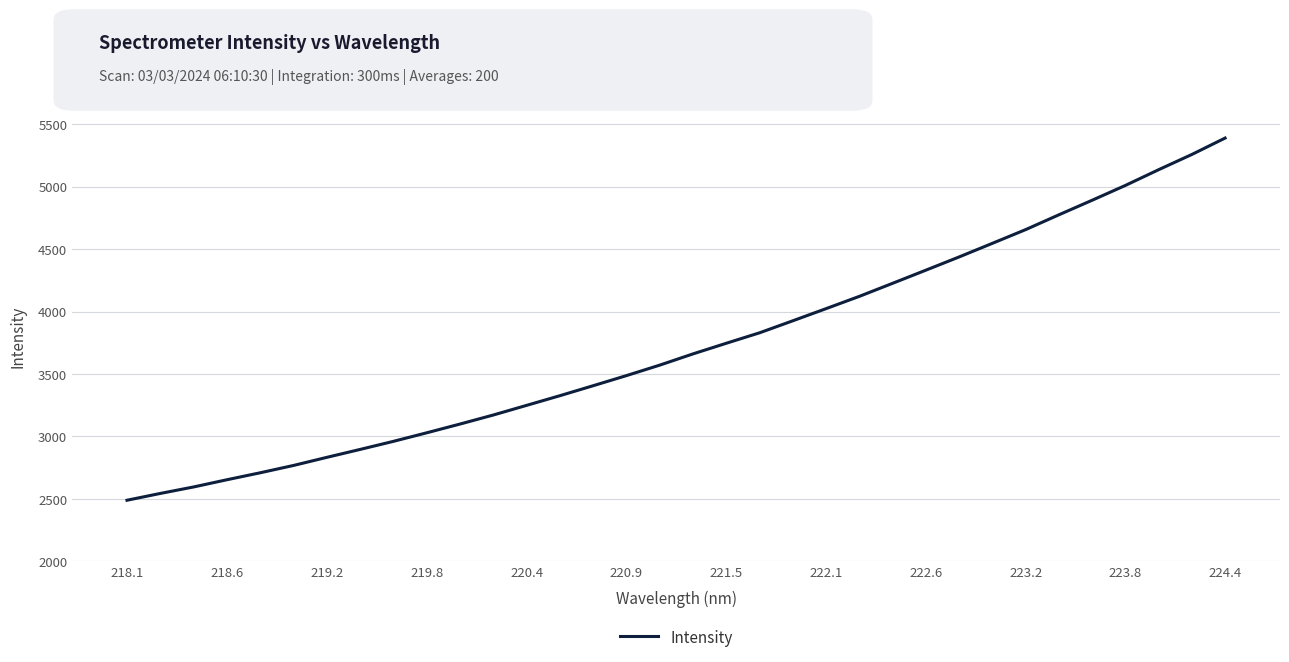

True or false: there are more than 1 points higher than both neighbors.

False